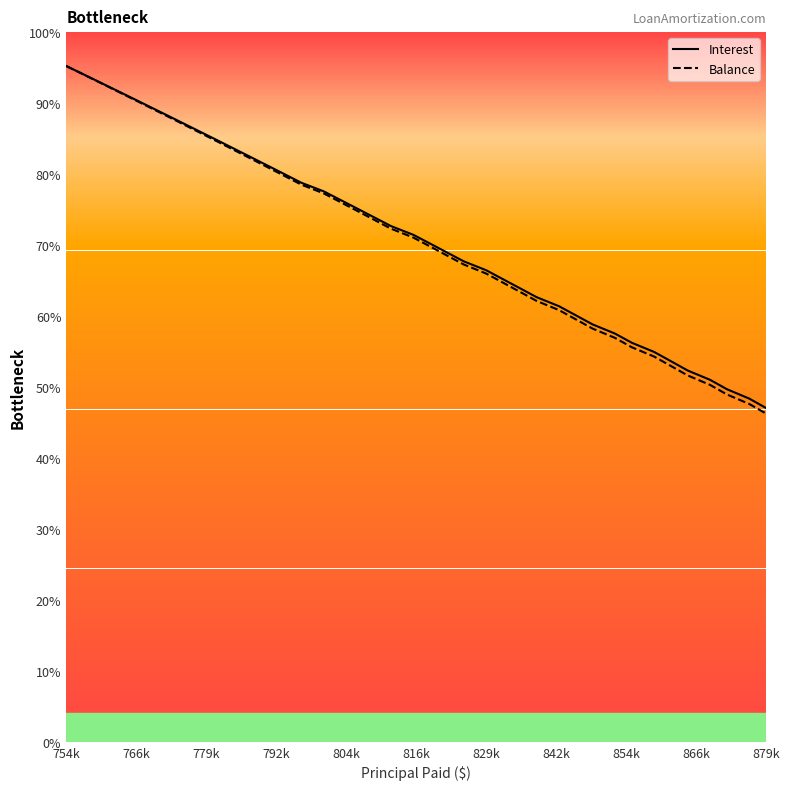

What is the lowest value of the Balance series?

46.2